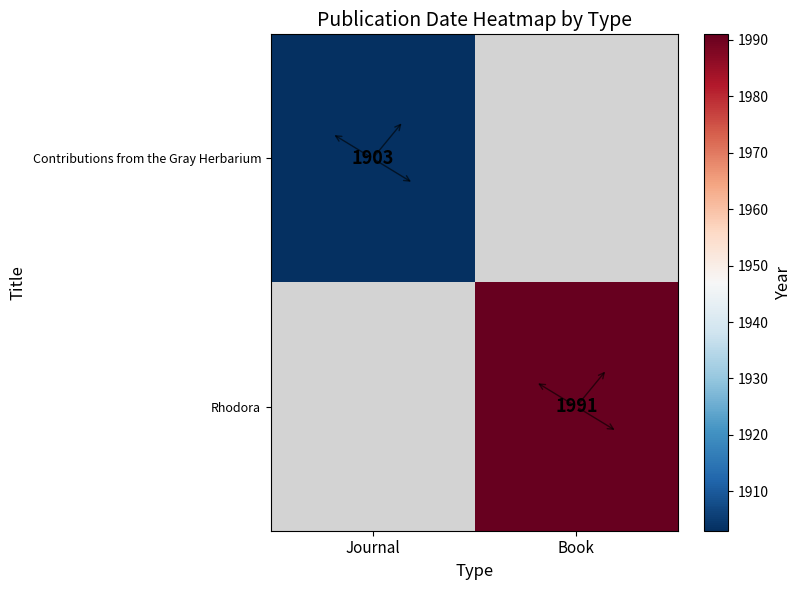

Between Journal and Book, which is larger?

Journal